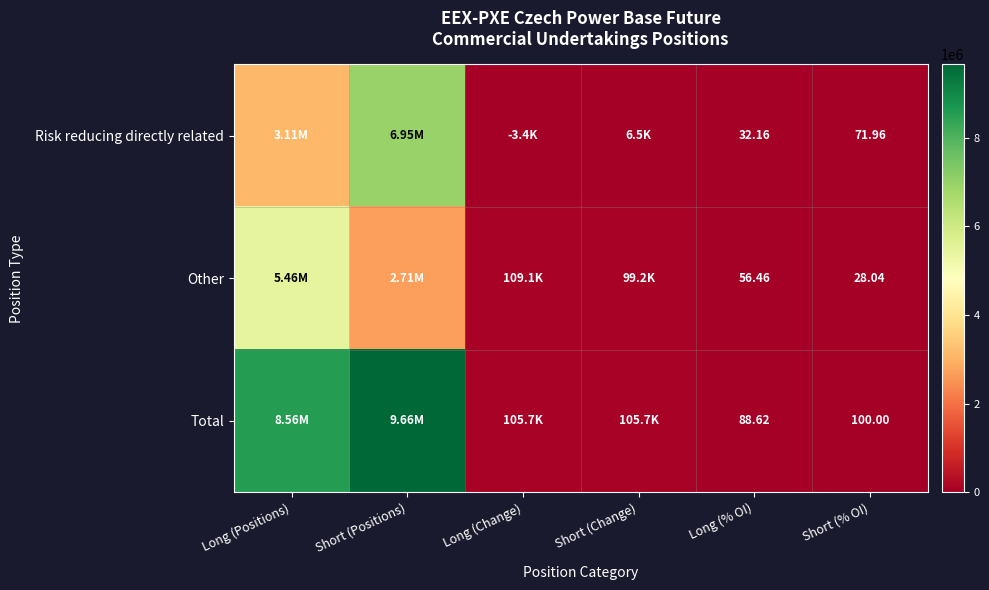

What is the highest value of the Risk reducing directly related series?

6953573.0